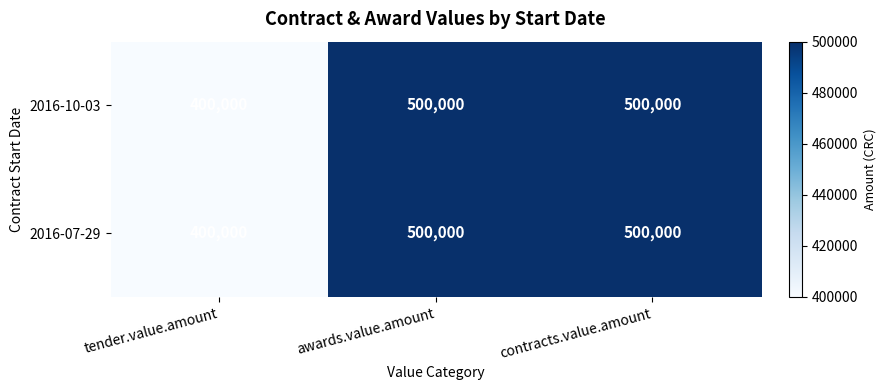

What is the sum of the 2016-10-03 values at contracts.value.amount and awards.value.amount?

1000000